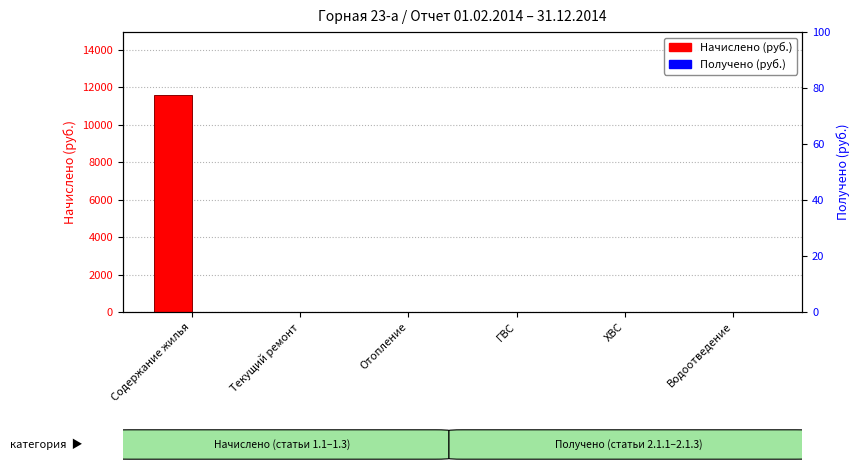

How many bars are there in total?

12